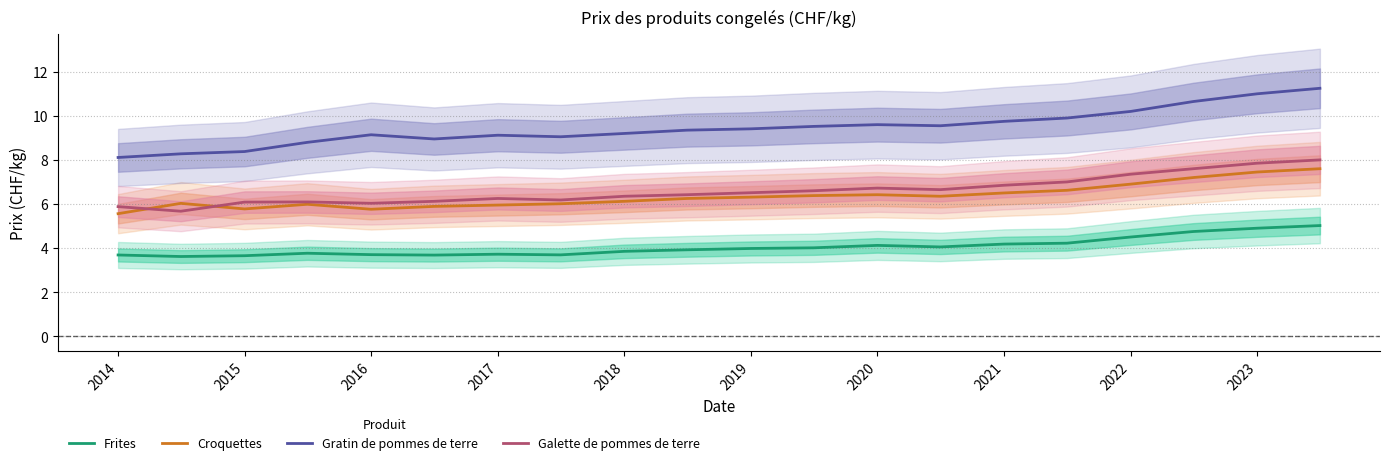

What is the lowest value of the Galette de pommes de terre series?

5.7